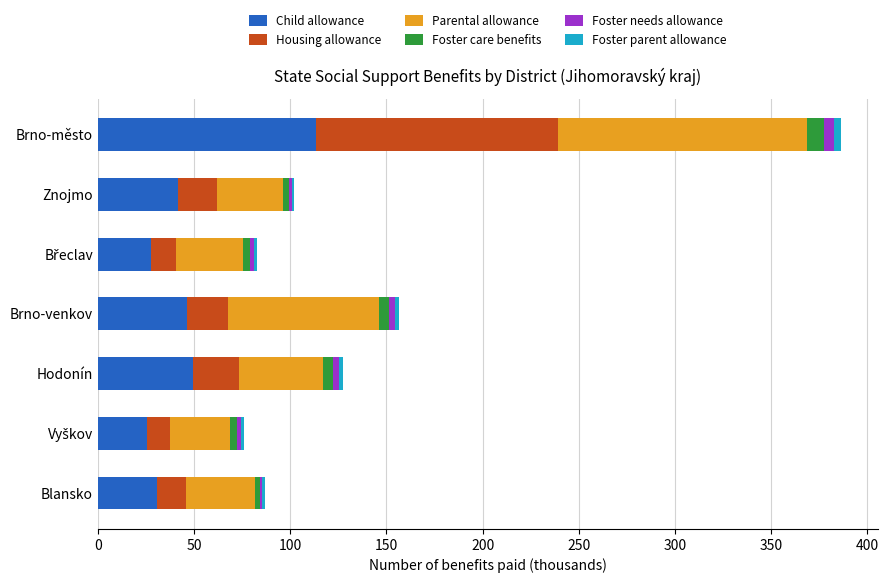

What is the highest value of the Child allowance series?

113.5